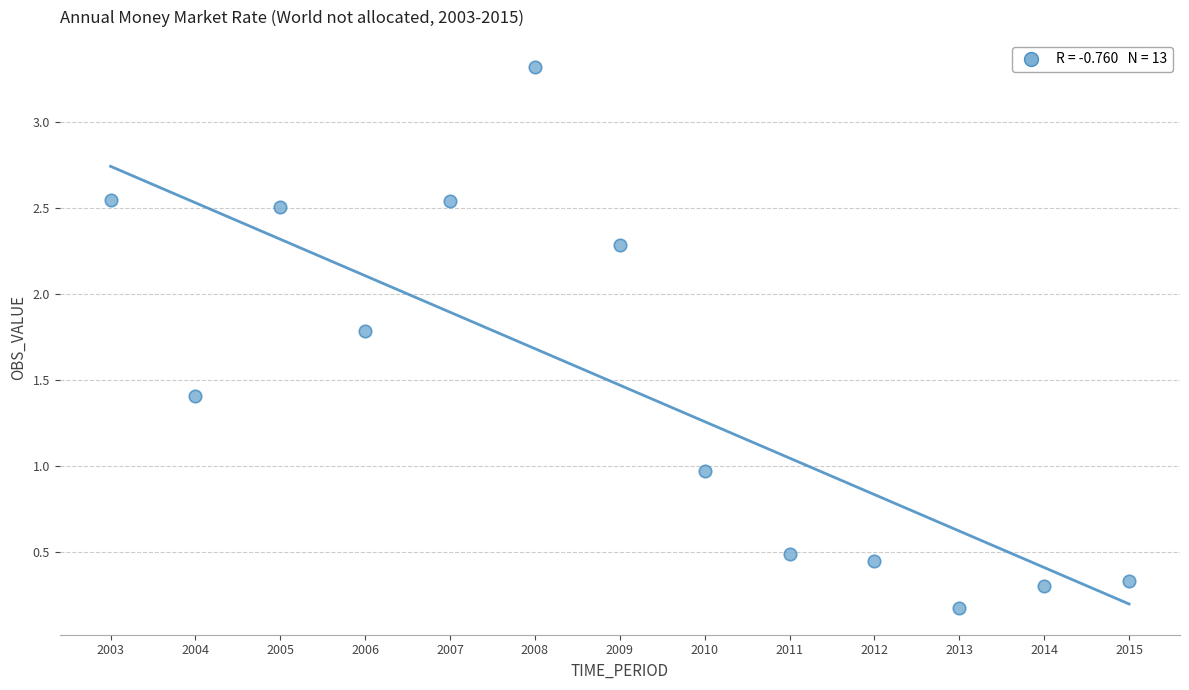

What is the range of X values (max minus min)?

12.0